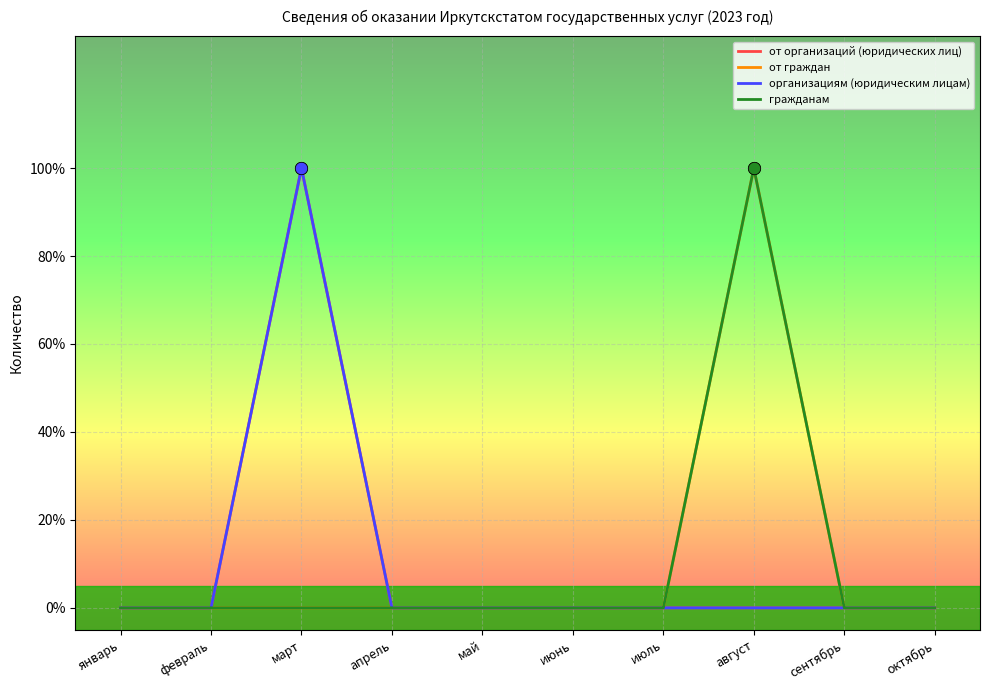

Does the chart have visible grid lines?

Yes